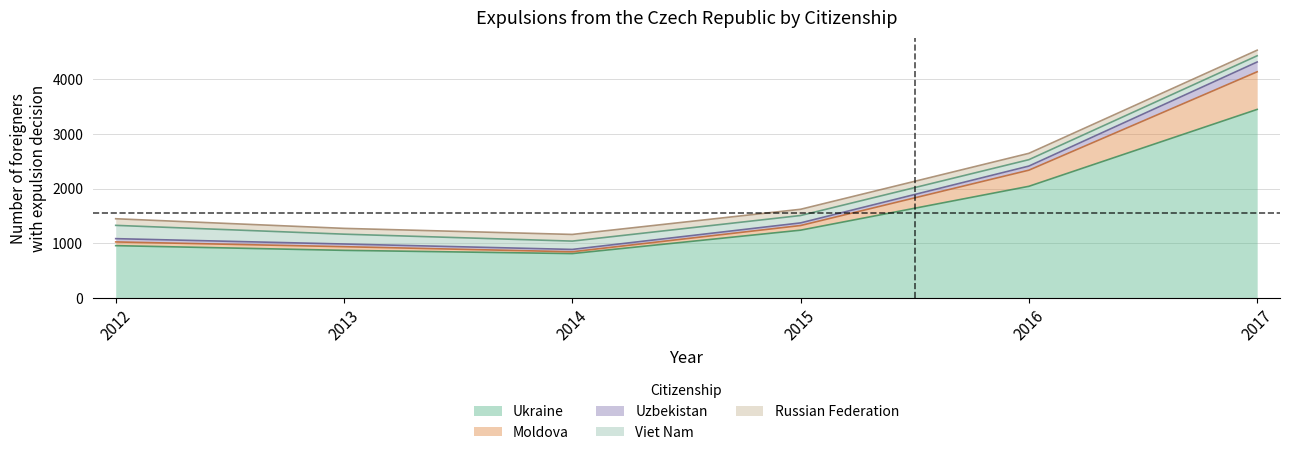

Reading left to right, extract all data points from this chart.

Ukraine: 960	874	815	1243	2045	3451
Moldova: 68	67	33	85	295	688
Uzbekistan: 60	49	43	48	75	179
Viet Nam: 243	180	152	135	117	114
Russian Federation: 121	106	122	114	116	102